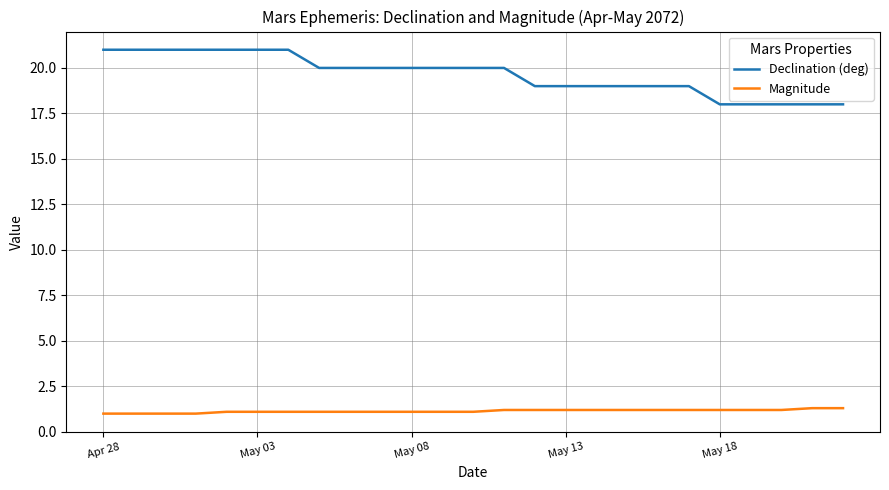

Which series has the widest spread of values?

Declination (deg)